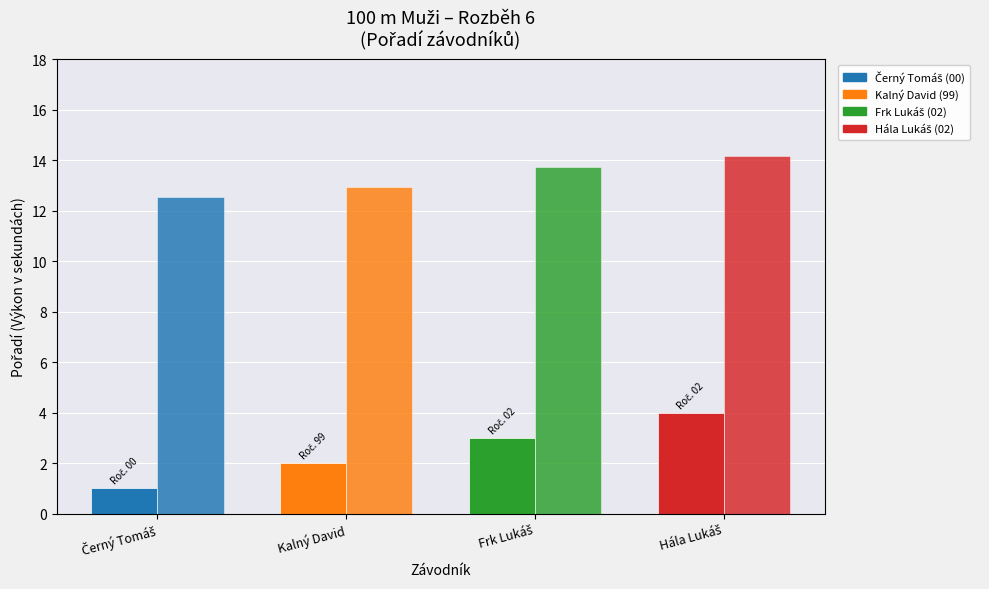

What is the label of the 4th bar from the left?

Hála Lukáš